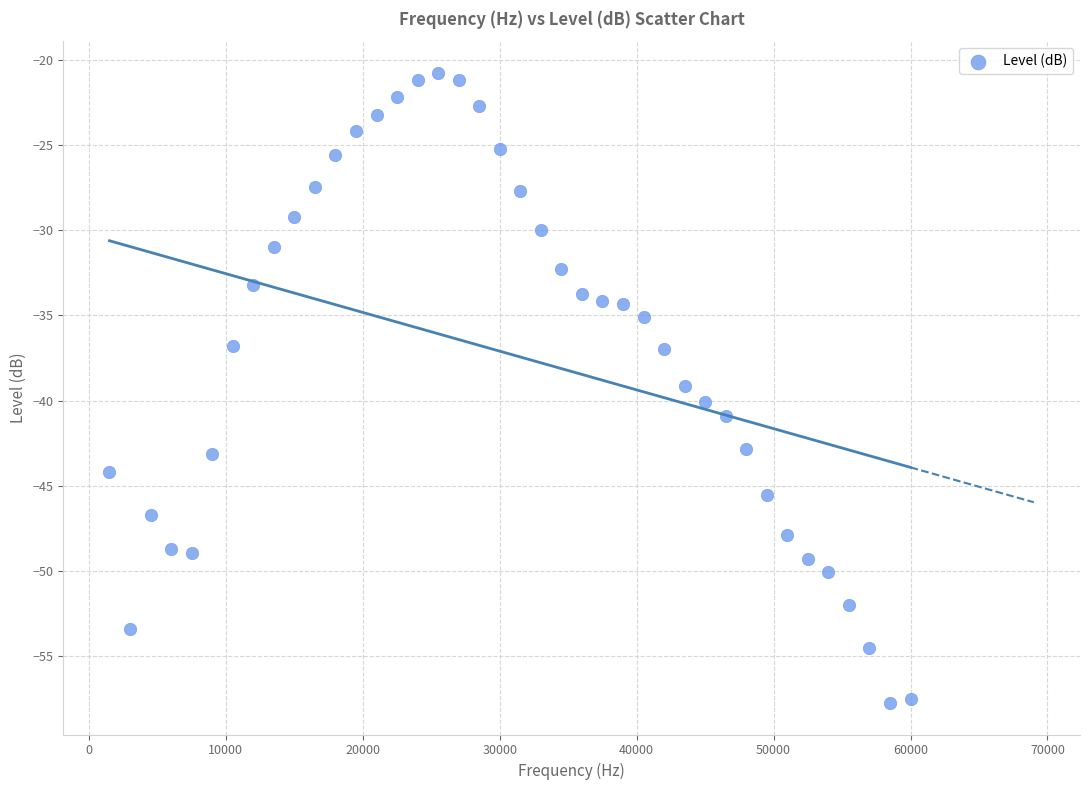

What is the range of Y values (max minus min)?

37.0